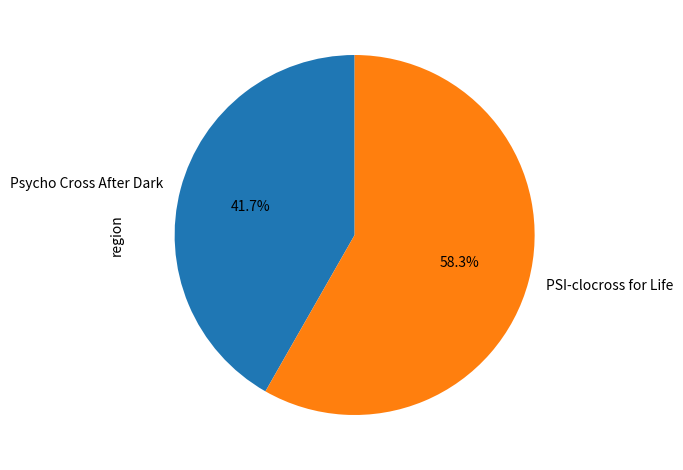

How many slices are in this pie chart?

2